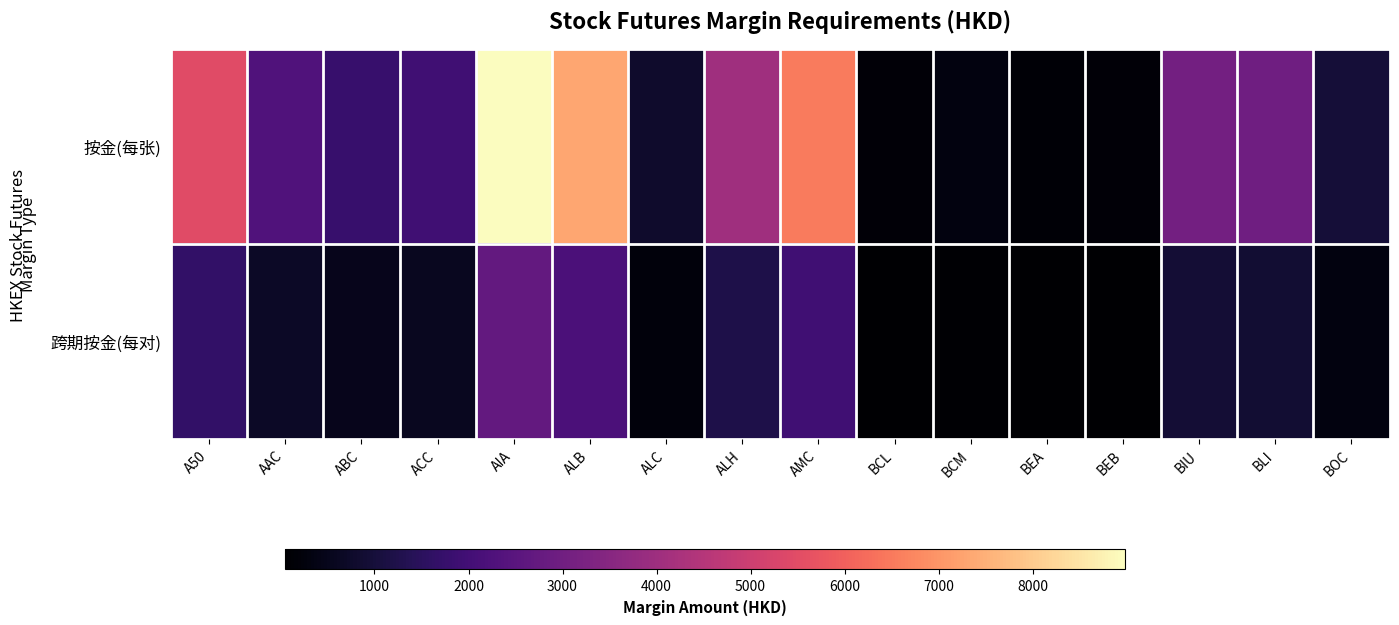

List the series in order of their peak value, highest first.

按金(每张), 跨期按金(每对)